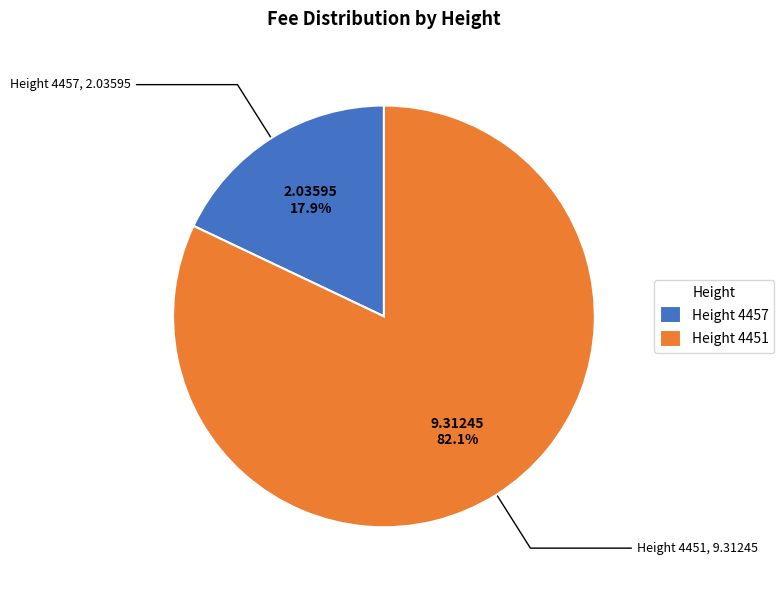

What percentage do Height 4457 and Height 4451 together represent?

100.0%